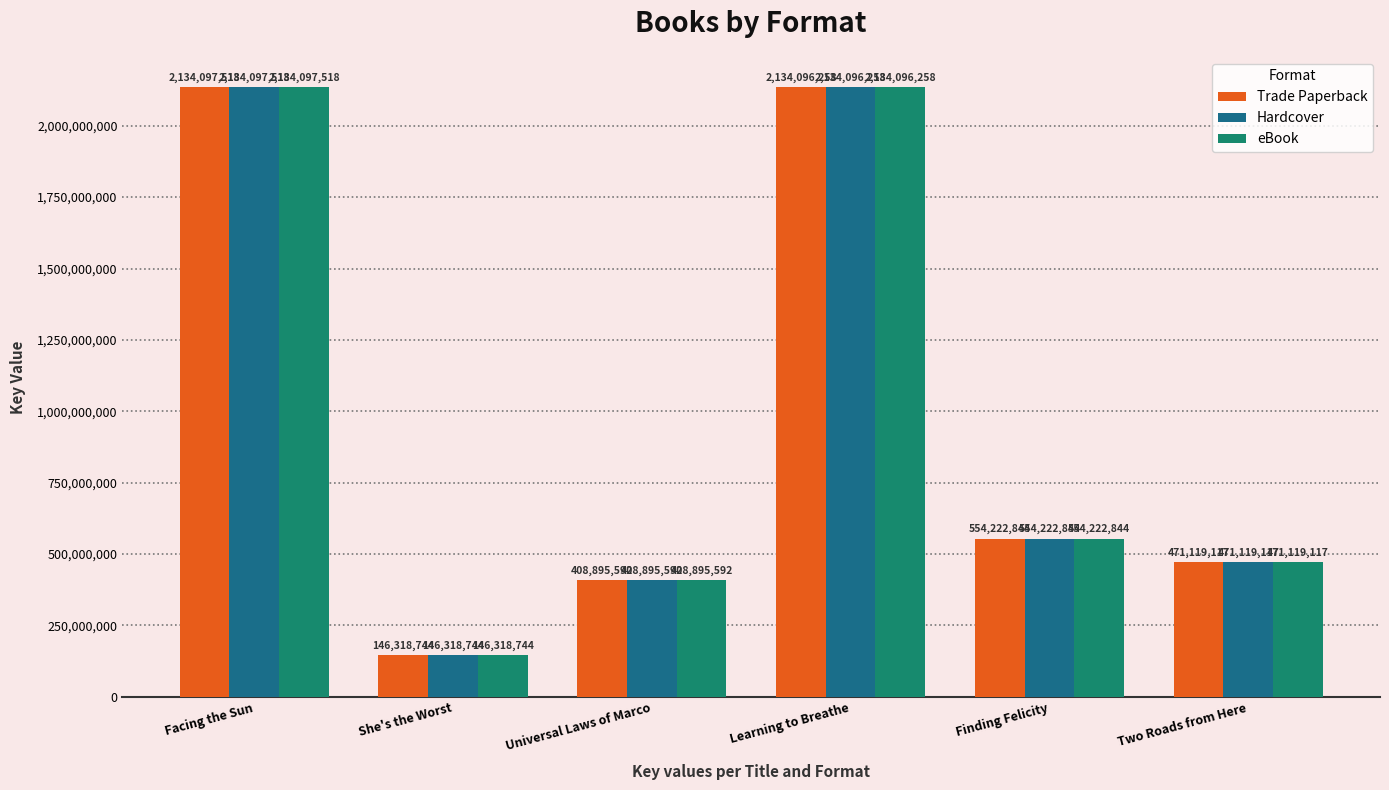

What is the average value of the Hardcover series?

974791679